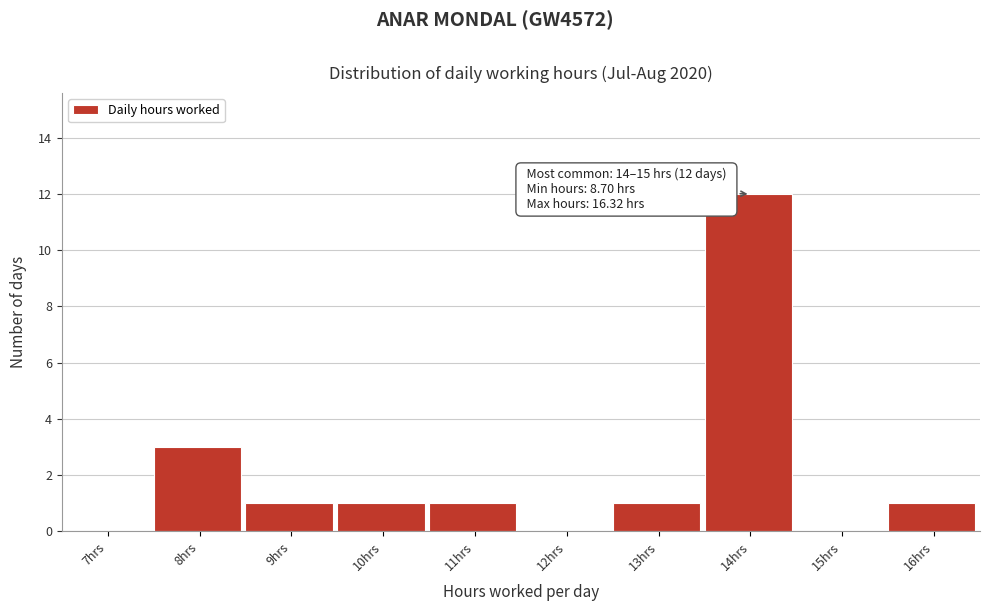

Reading left to right, what are all the values shown in this chart?

7hrs=0	8hrs=3	9hrs=1	10hrs=1	11hrs=1	12hrs=0	13hrs=1	14hrs=12	15hrs=0	16hrs=1